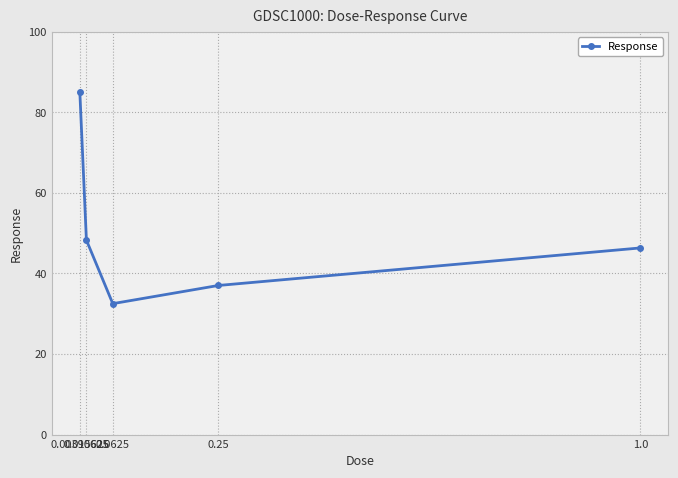

What is the label of the 3rd point from the right?

0.0625